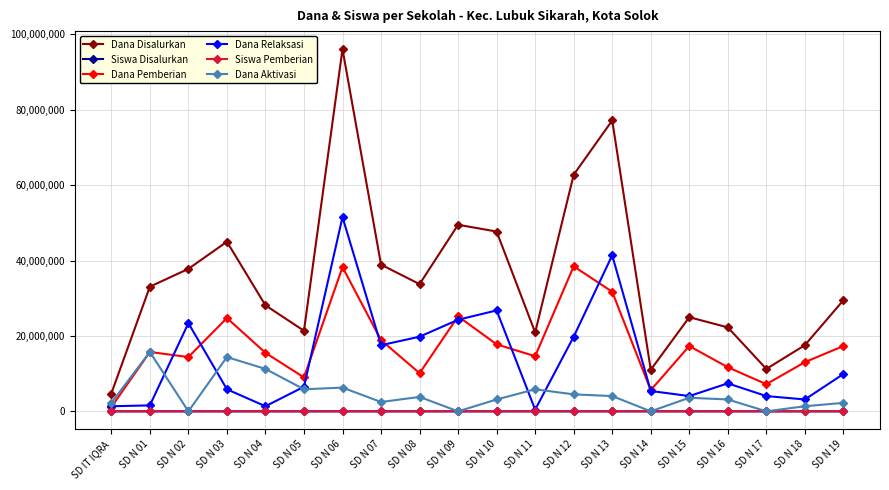

True or false: Siswa Pemberian and Dana Disalurkan cross at least once.

False